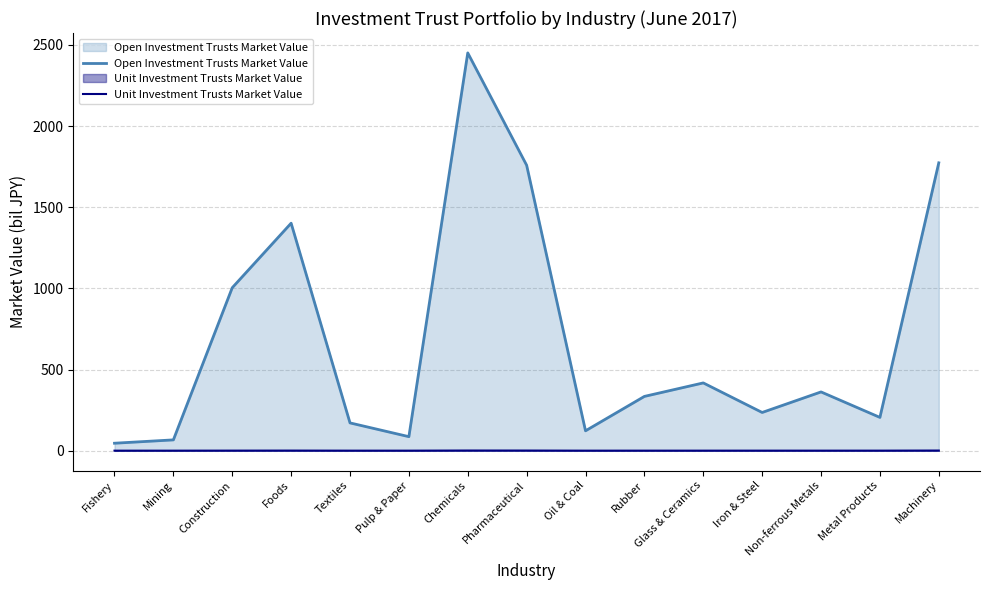

Rank the categories by Open Investment Trusts Market Value value from lowest to highest.

Fishery, Mining, Pulp & Paper, Oil & Coal, Textiles, Metal Products, Iron & Steel, Rubber, Non-ferrous Metals, Glass & Ceramics, Construction, Foods, Pharmaceutical, Machinery, Chemicals